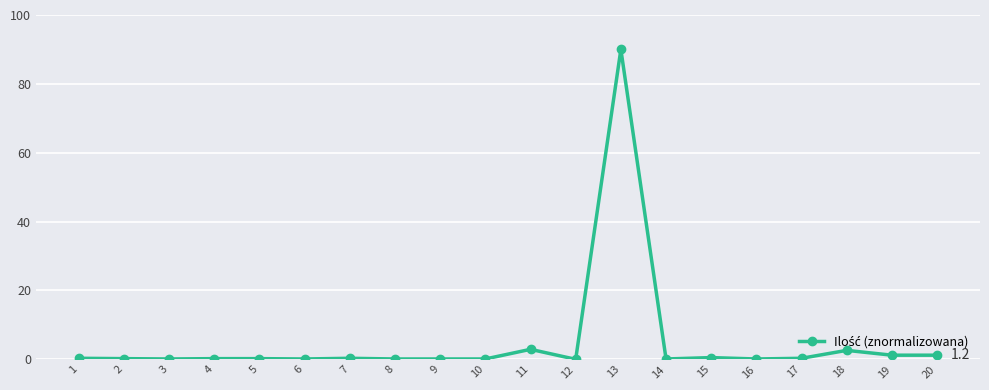

What is the average value?

5.0